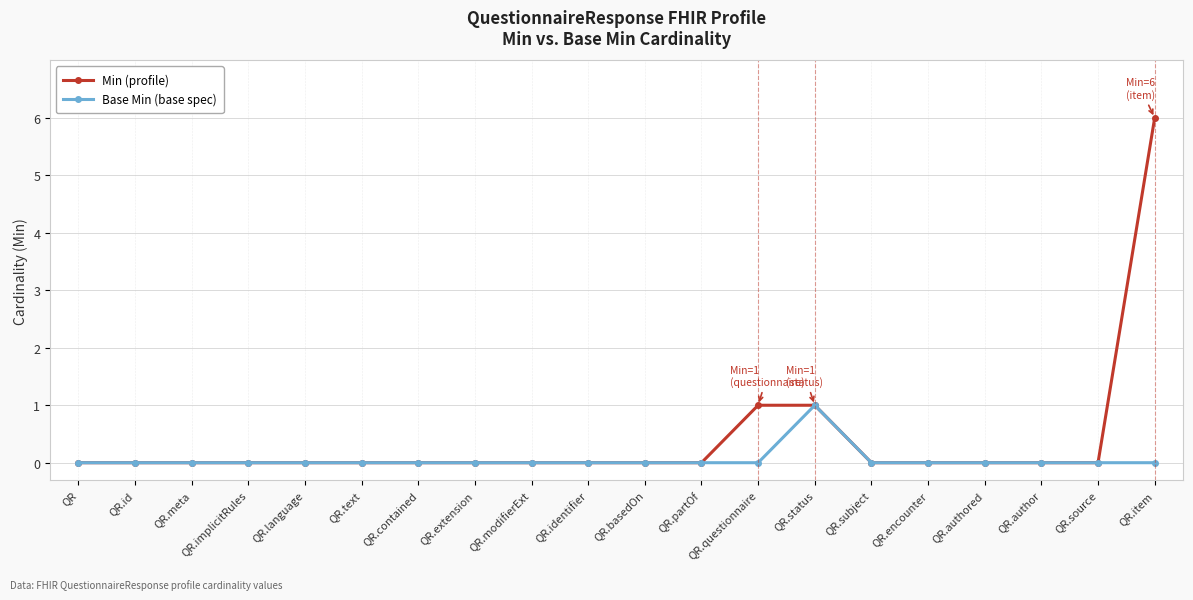

At which label does Base Min (base spec) reach its peak?

QR.status